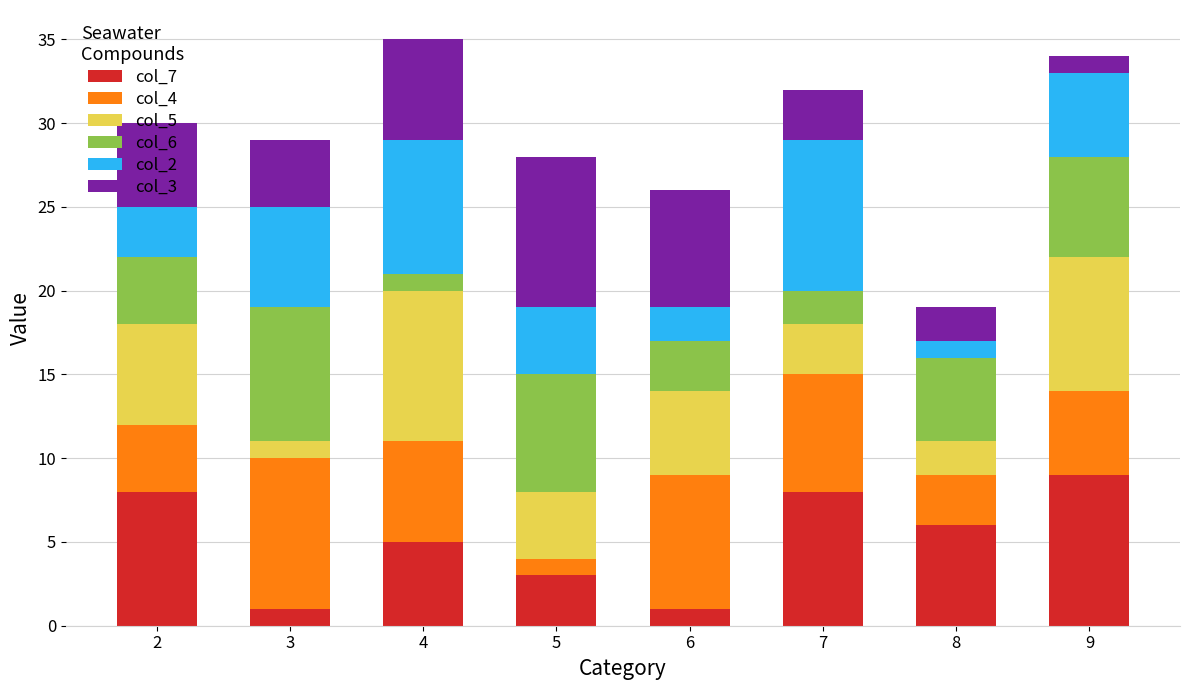

The col_7 series shows 9 at 9. True or false?

True